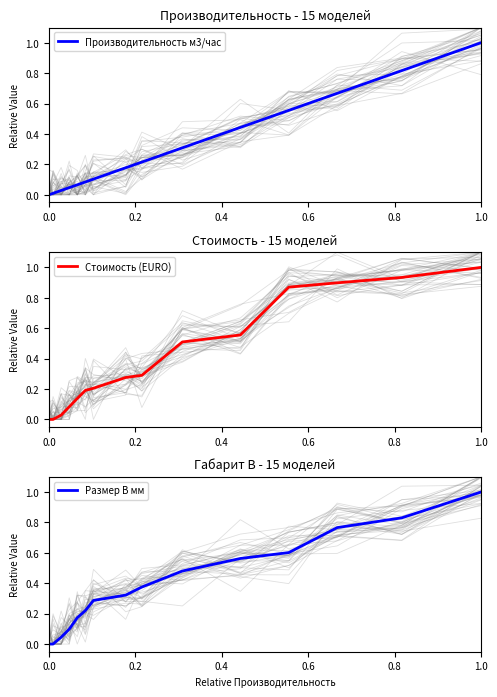

Reading right to left, transcribe all the data shown in this chart.

Производительность м3/час: 1.0	0.8	0.7	0.6	0.4	0.3	0.2	0.2	0.1	0.1	0.1	0.0	0.0	0.0	0.0
Стоимость (EURO): 1.0	0.9	0.9	0.9	0.6	0.5	0.3	0.3	0.2	0.2	0.1	0.1	0.0	0.0	0.0
Размер B мм: 1.0	0.8	0.8	0.6	0.6	0.5	0.4	0.3	0.3	0.2	0.2	0.1	0.0	0.0	0.0